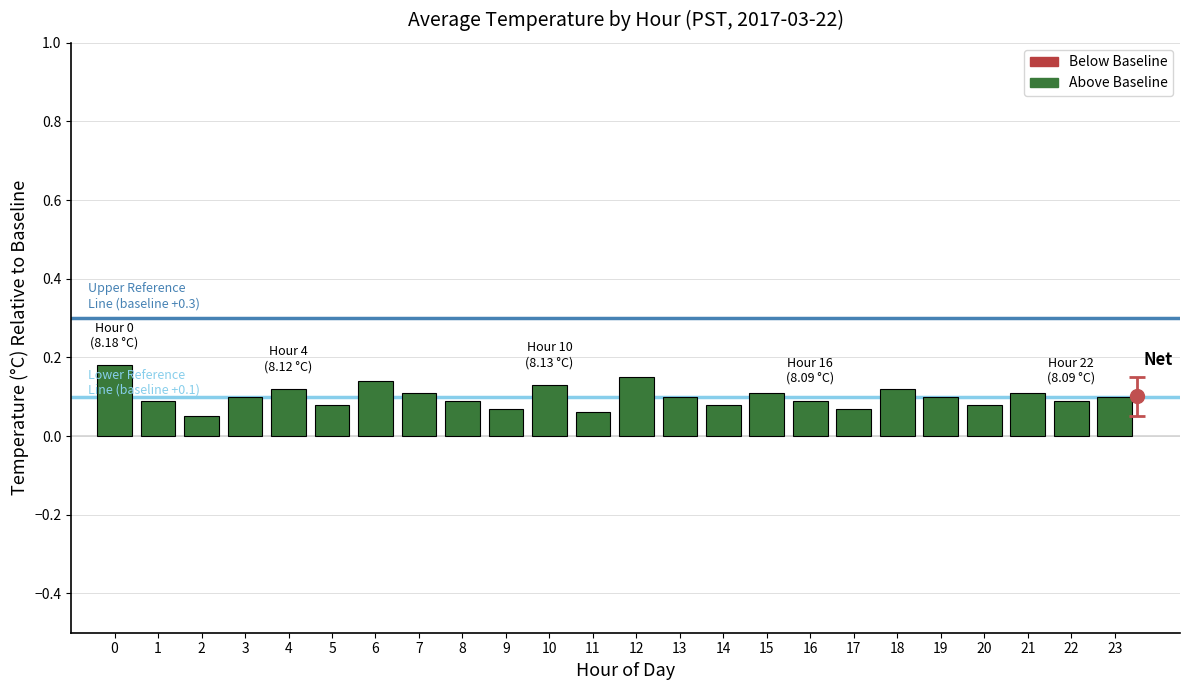

What is the sum of all values?

2.4